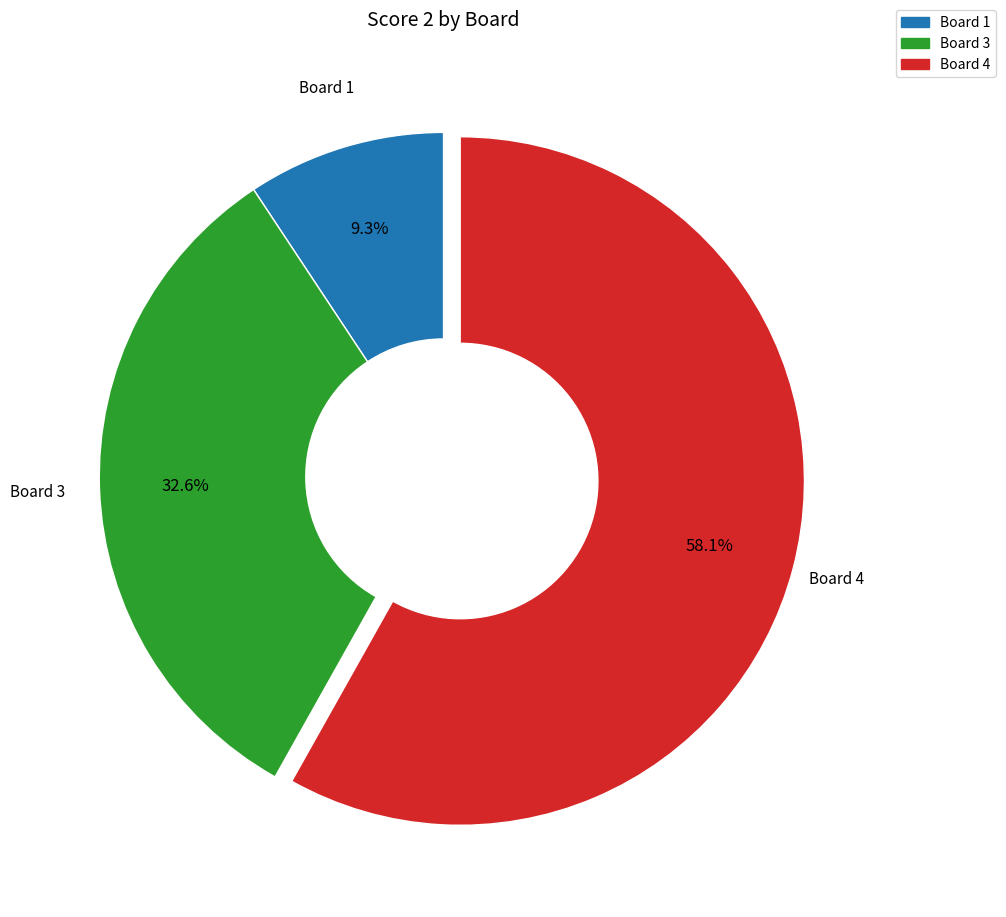

Is there a majority slice in this chart?

Yes